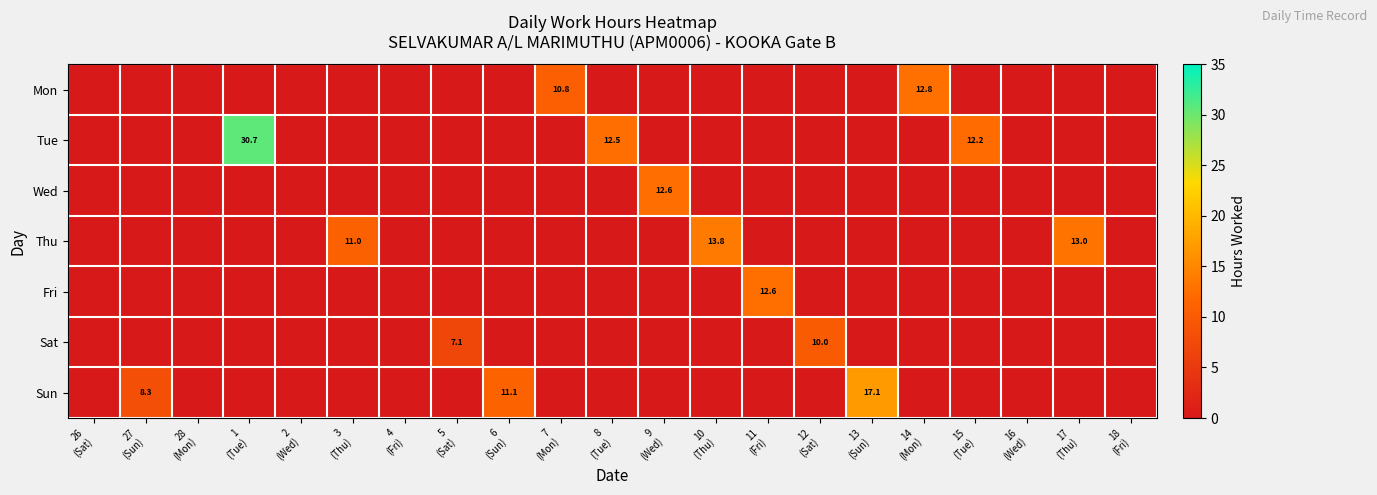

What is the difference between the maximum and second lowest values in the Sun series?

17.1